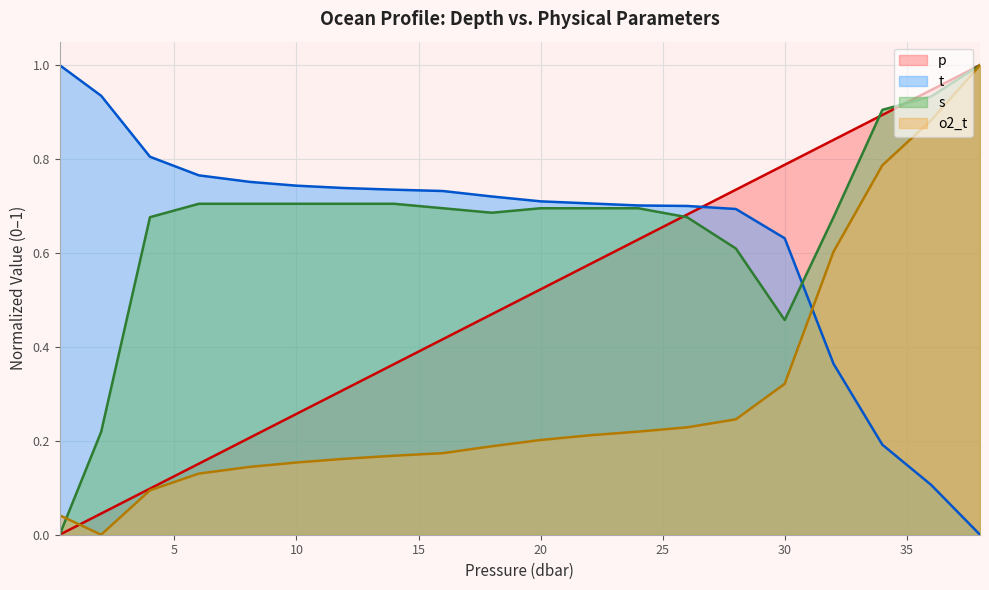

What is the difference between the highest and lowest values at 10.0?

0.6